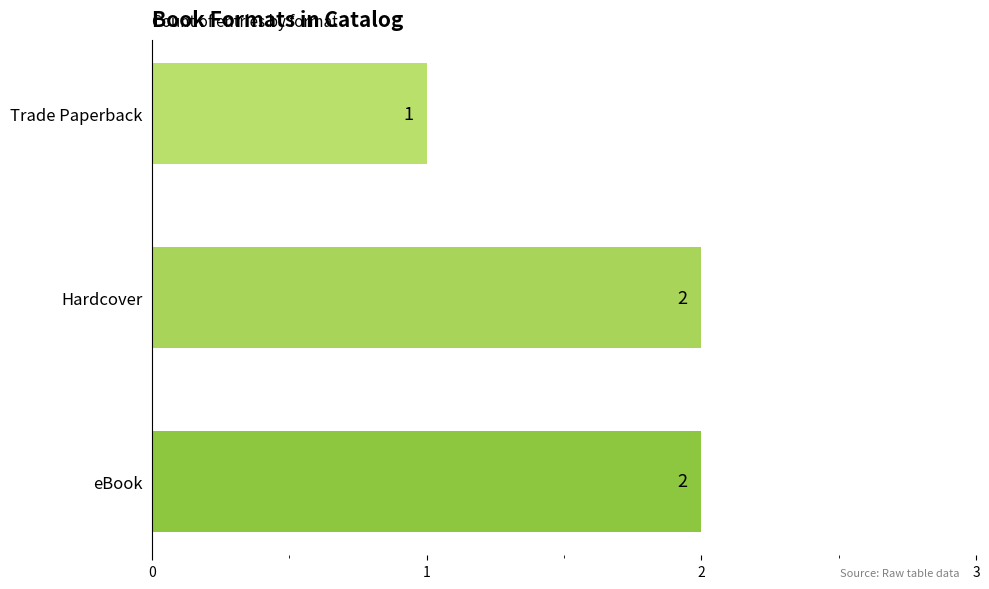

Reading top to bottom, transcribe all the data shown in this chart.

1	2	2